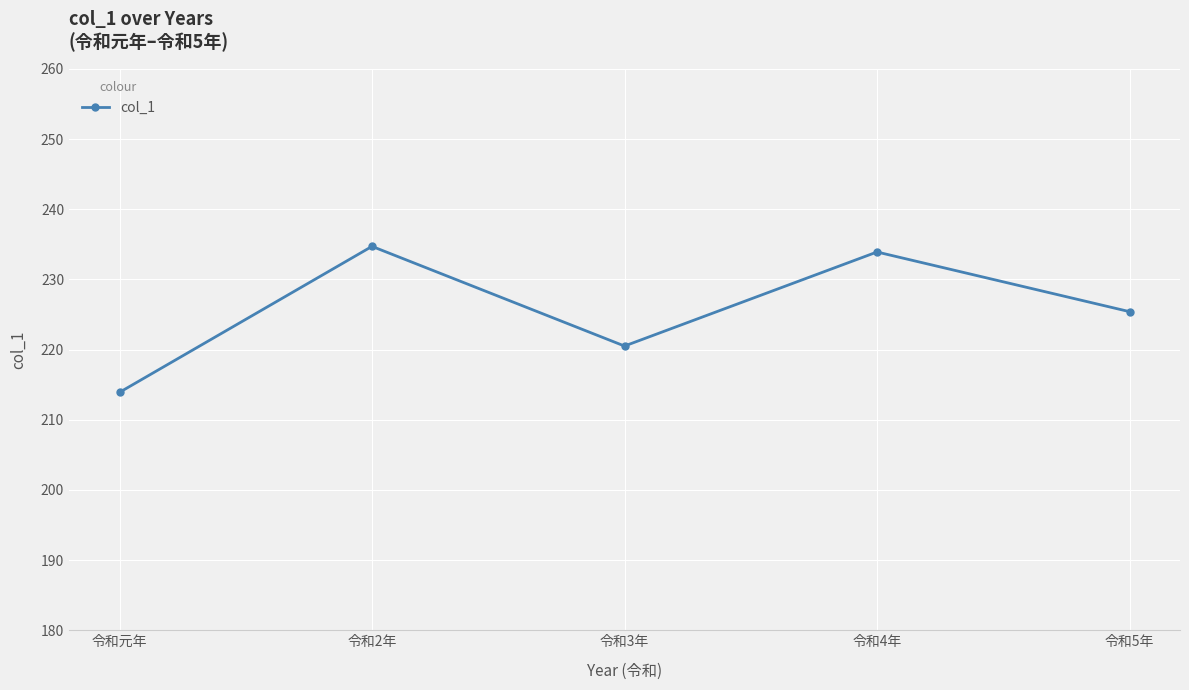

What is the change in value from 令和2年 to 令和4年?

-0.8